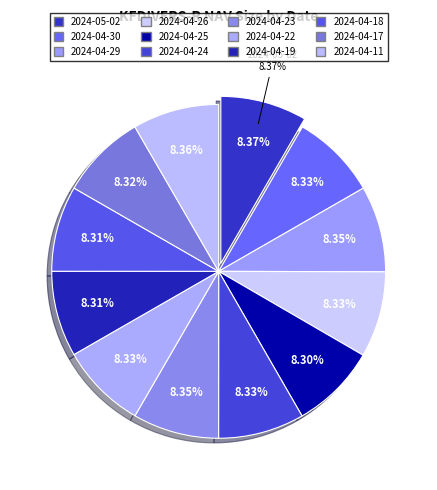

How much of the chart is everything except 2024-04-22?

91.7%